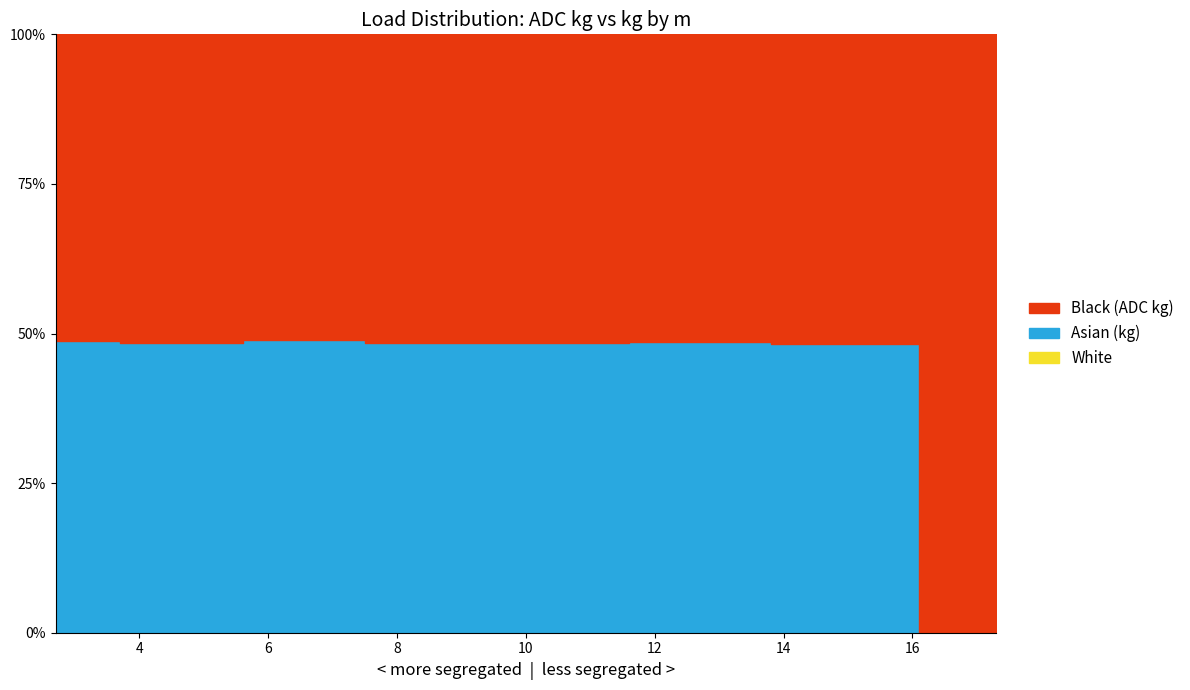

What is the difference between the second highest and second lowest values in the kg series?

2380